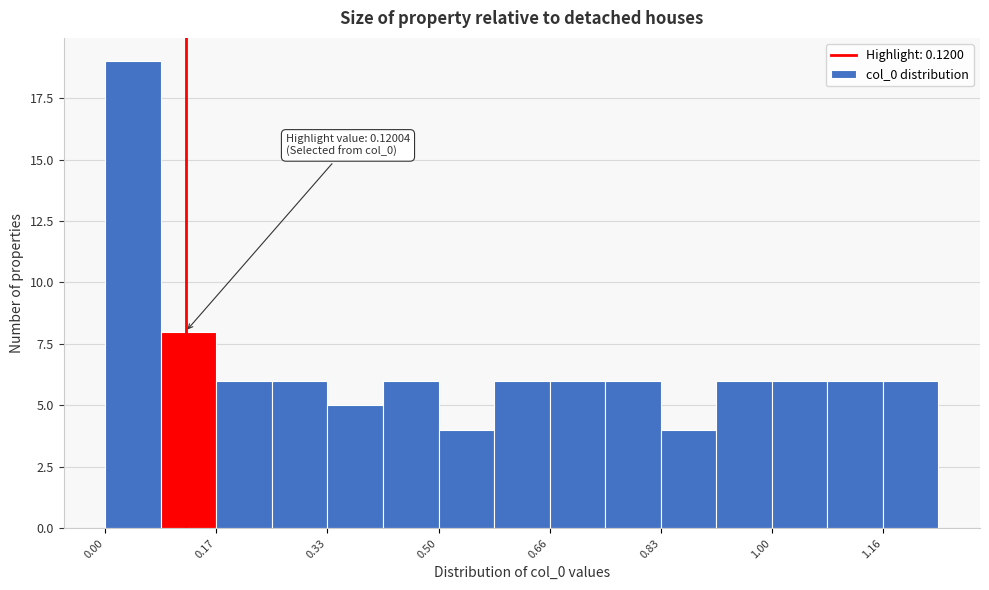

Which range on the x-axis has the tallest bar?

0.00 to 0.08